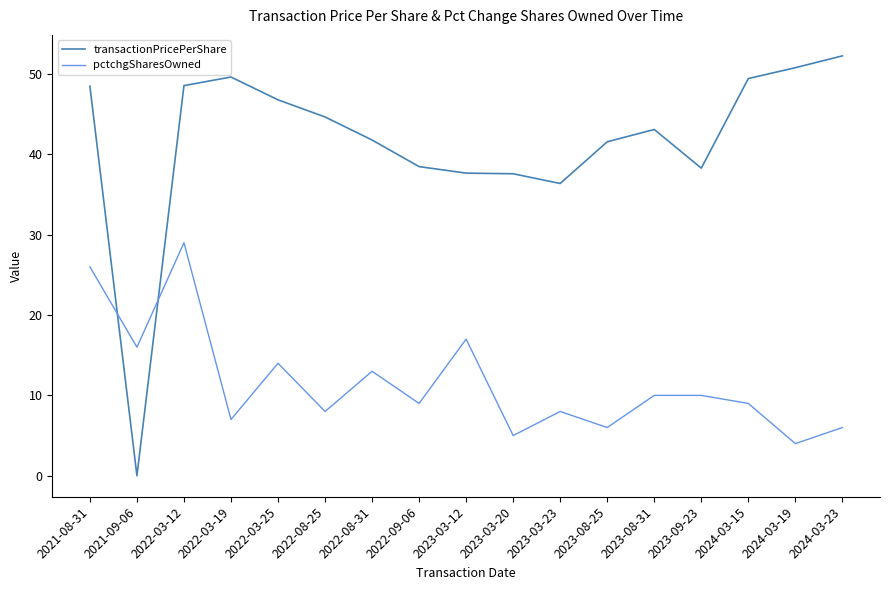

How many intersections are there between pctchgSharesOwned and transactionPricePerShare?

2